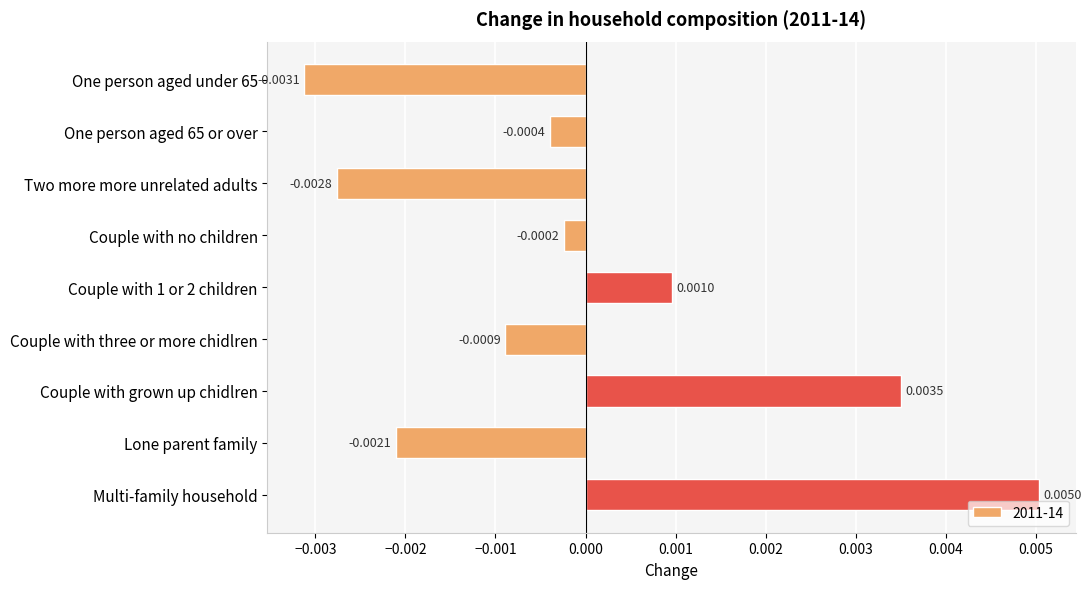

Which label corresponds to the largest value in the chart?

Multi-family household